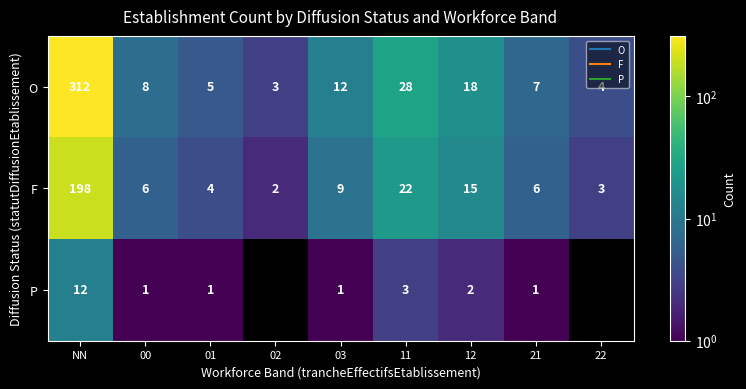

Is it true that F equals 9.9 at 21?

False